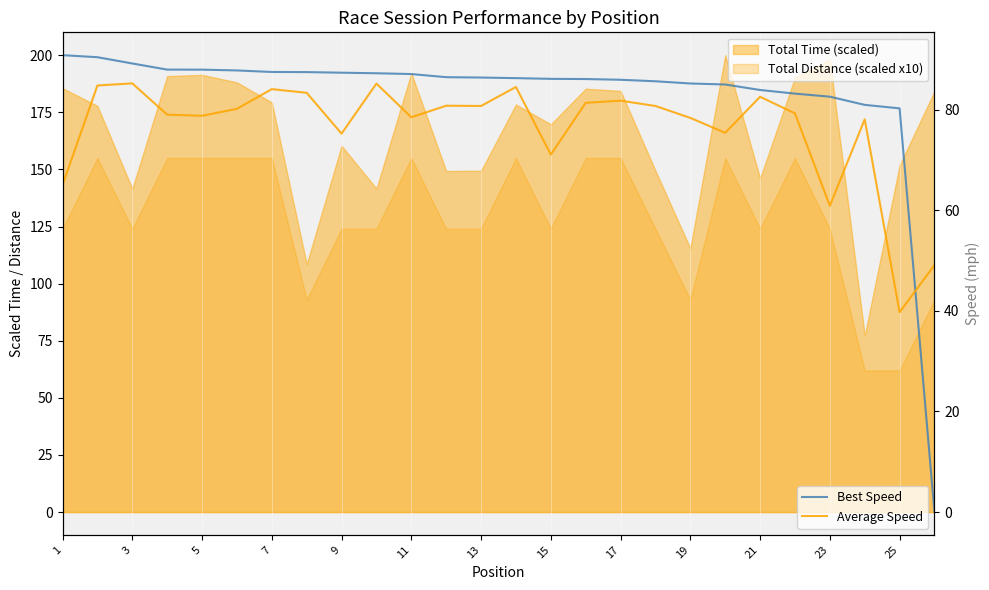

True or false: Best Speed has a value of 33.4 at 17.

False